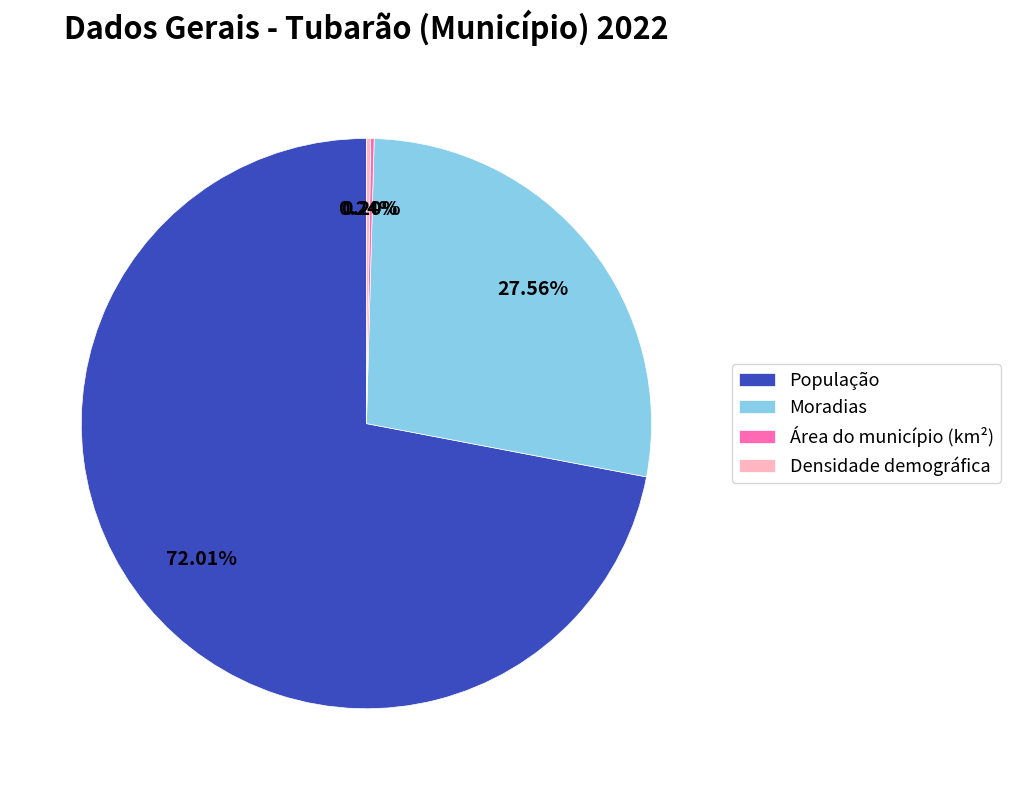

What is the largest slice in the pie chart?

População